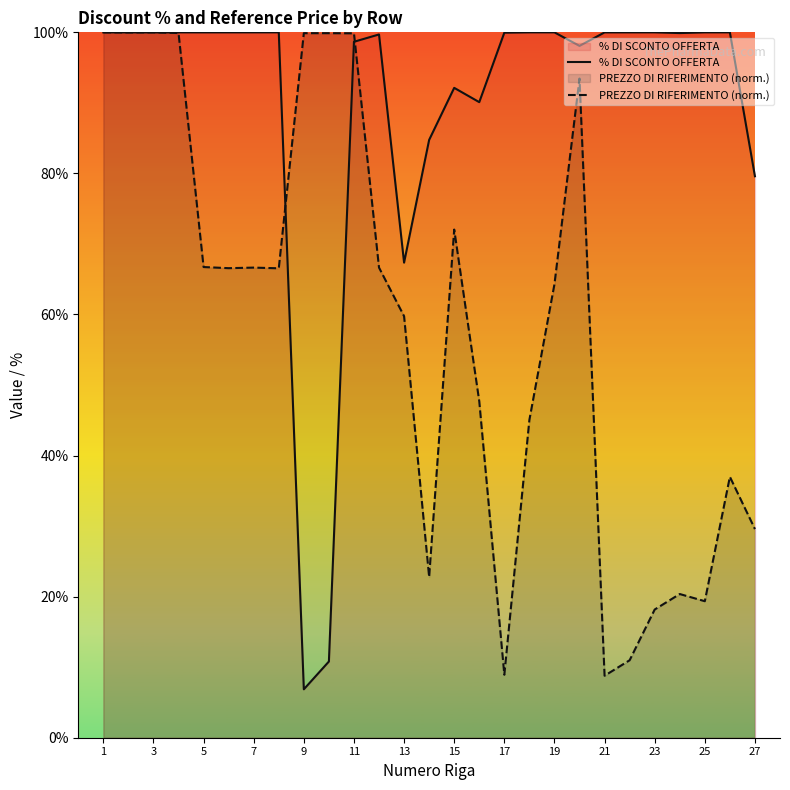

Where is % DI SCONTO OFFERTA nearest to the value 53?

13